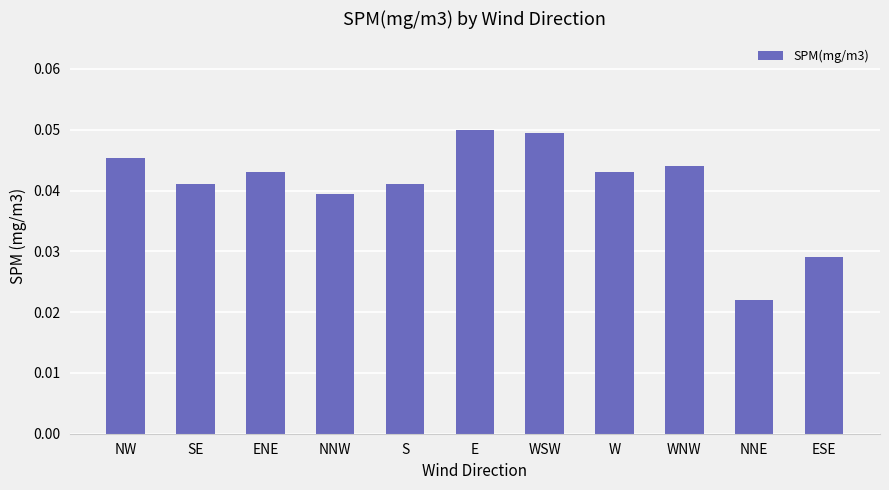

Which label corresponds to the smallest value in the chart?

NNE